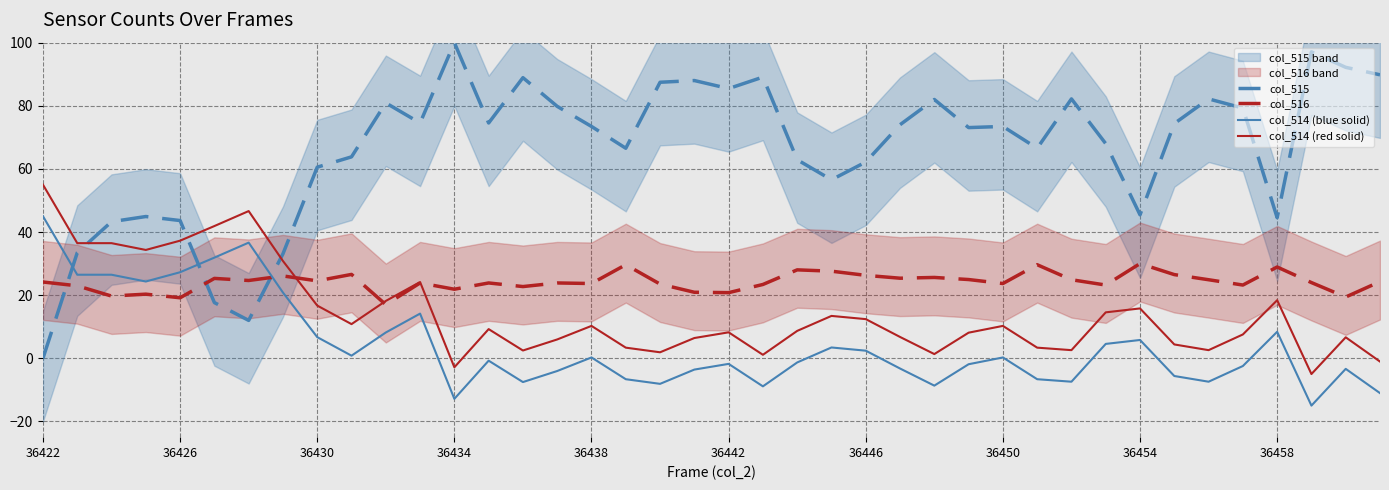

What is the difference between the col_516 values at 36446 and 36442?

5.5